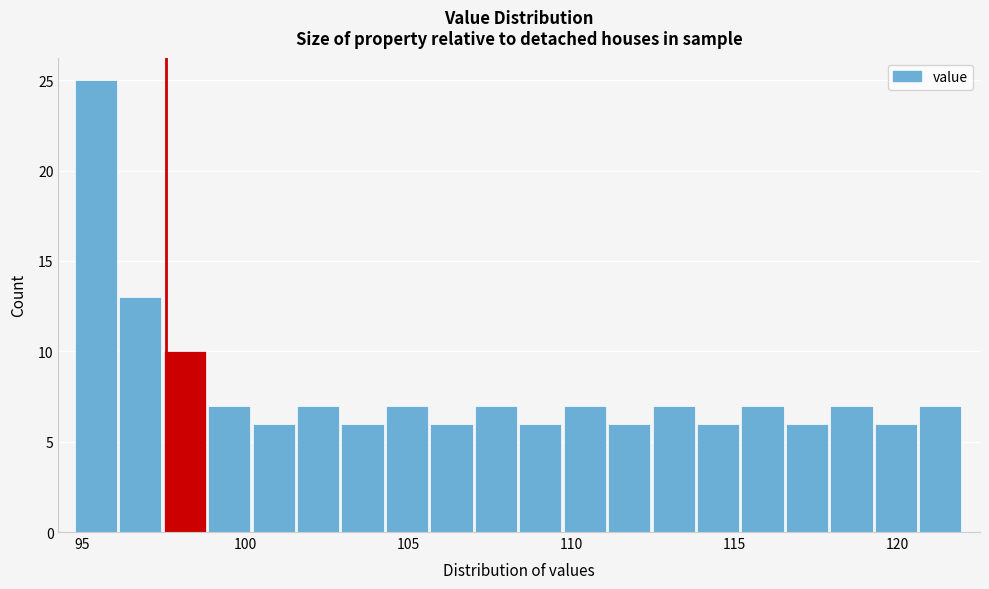

Read against the x-axis, roughly where is the centre of the tallest bar?

95.5